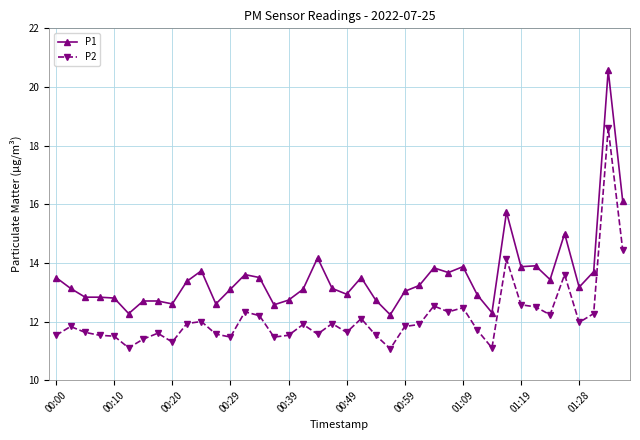

Which series has the widest spread of values?

P1